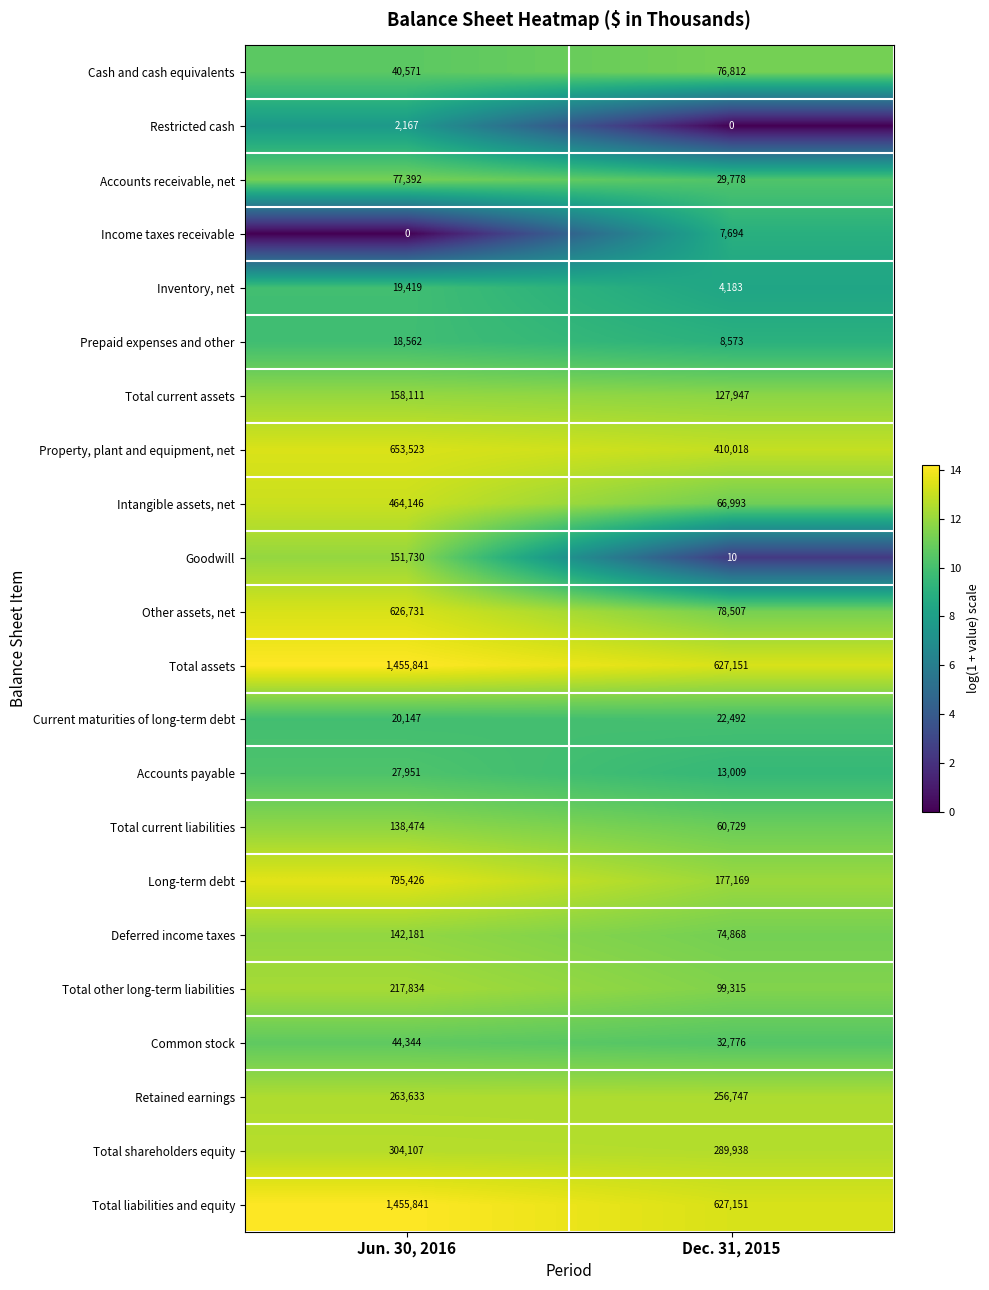

Which category has the highest value in the Accounts receivable, net series?

Jun. 30, 2016